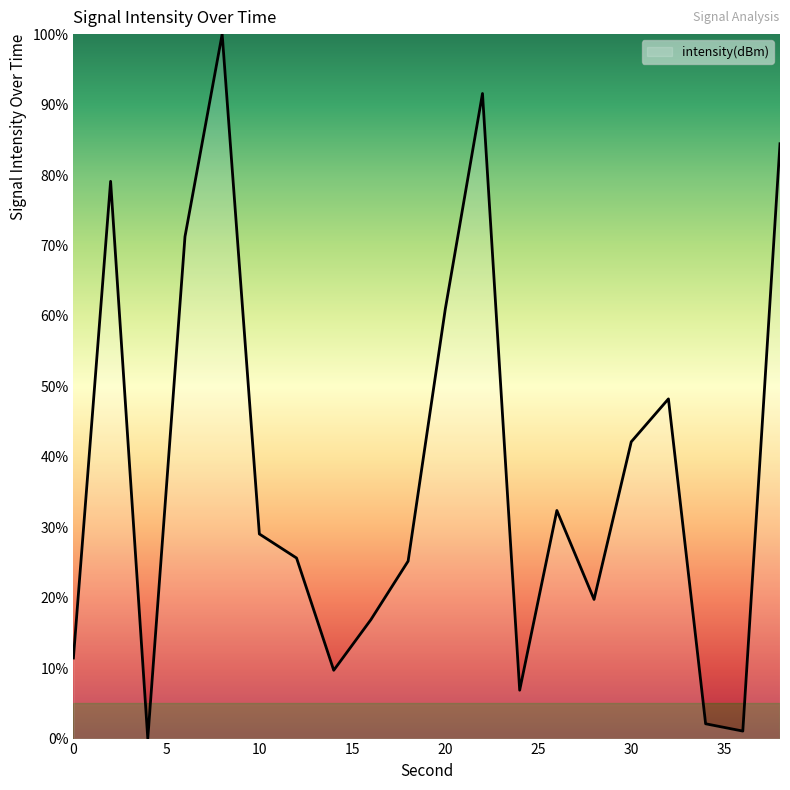

What is the maximum value shown in the chart?

100.0